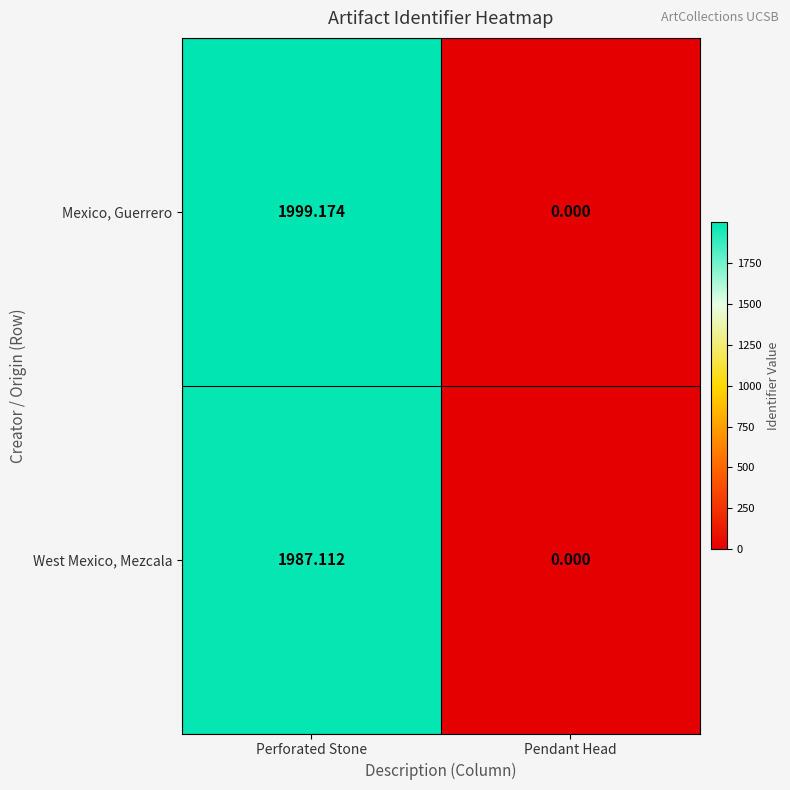

How many values in Mexico, Guerrero are above zero?

1